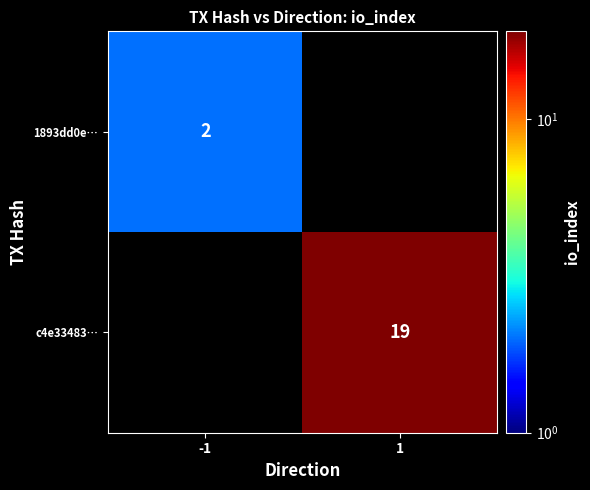

Which label corresponds to the smallest value in the chart?

1